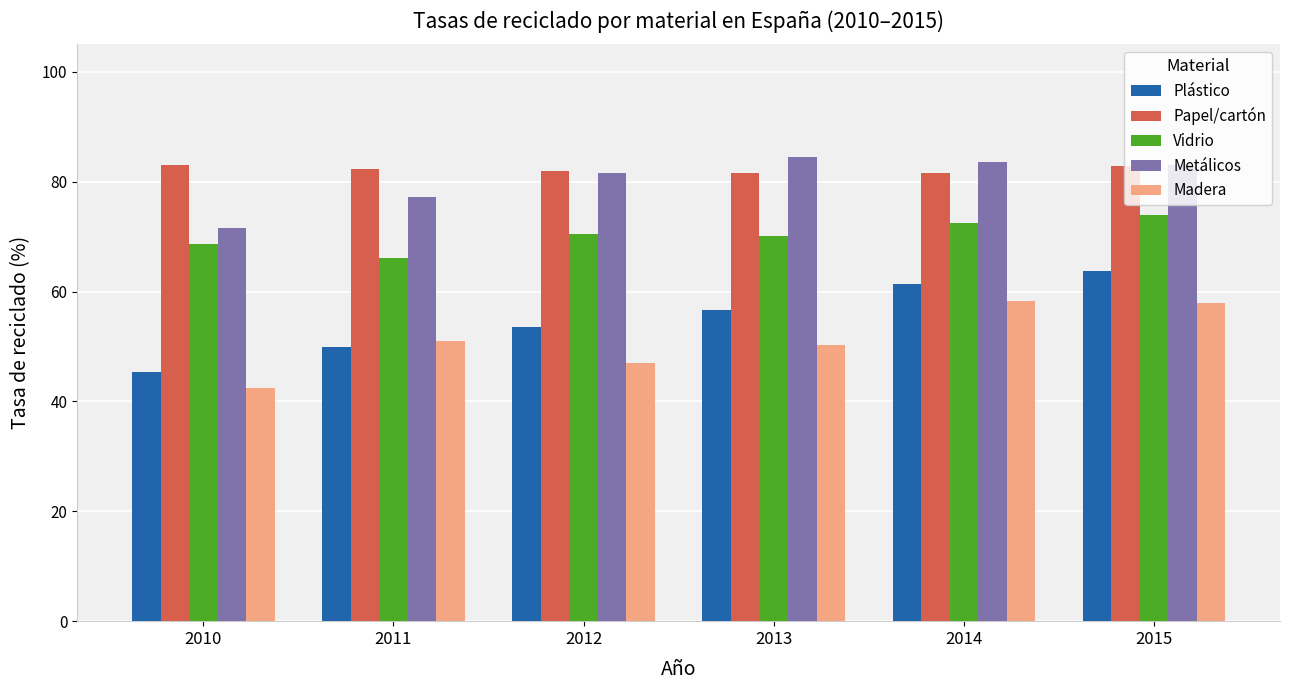

What is the minimum value for Papel/cartón?

81.5